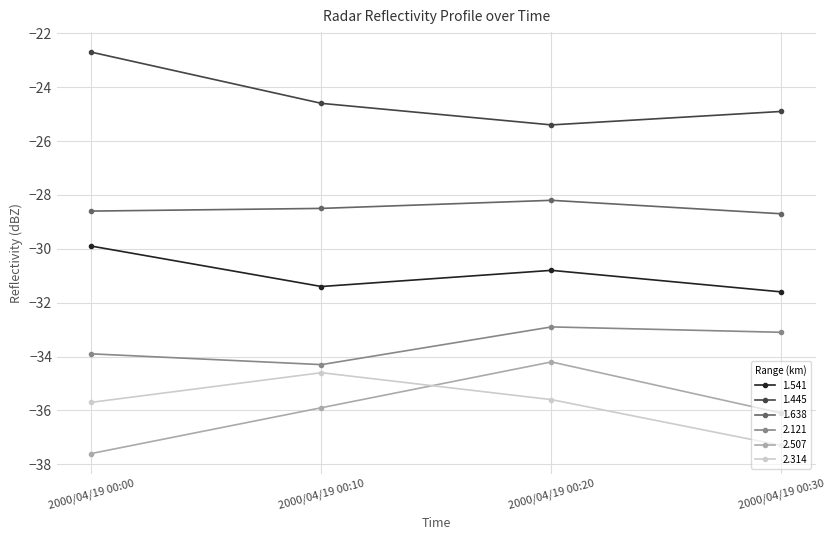

True or false: 1.638 and 2.121 intersect in this chart.

False